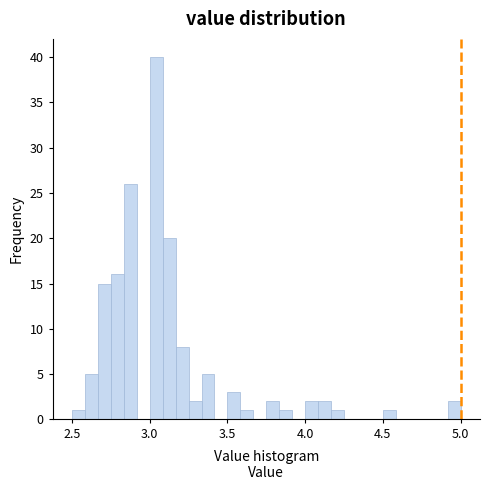

Around what value on the x-axis is the tallest bar? Give the approximate position of its centre, as read against the axis.

3.05